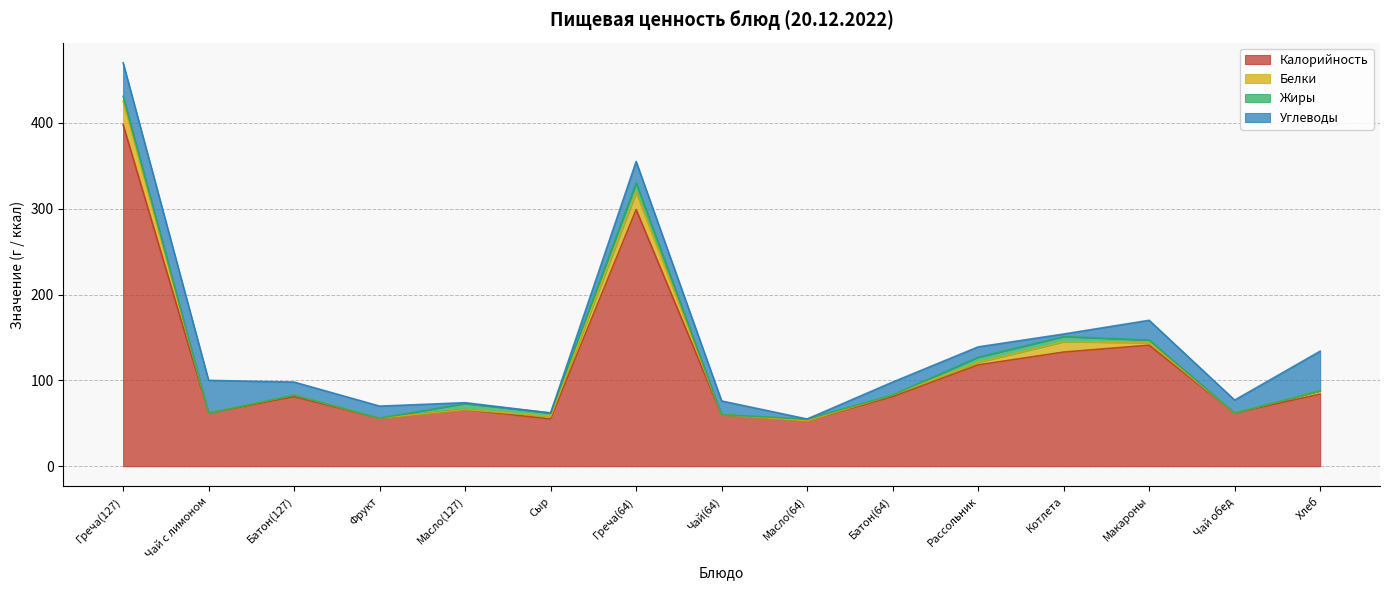

What are all the series names shown in the legend?

Калорийность, Белки, Жиры, Углеводы